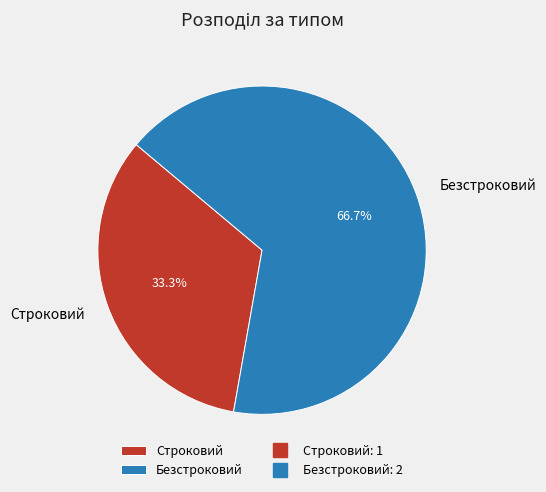

What is the smallest slice in the pie chart?

Строковий